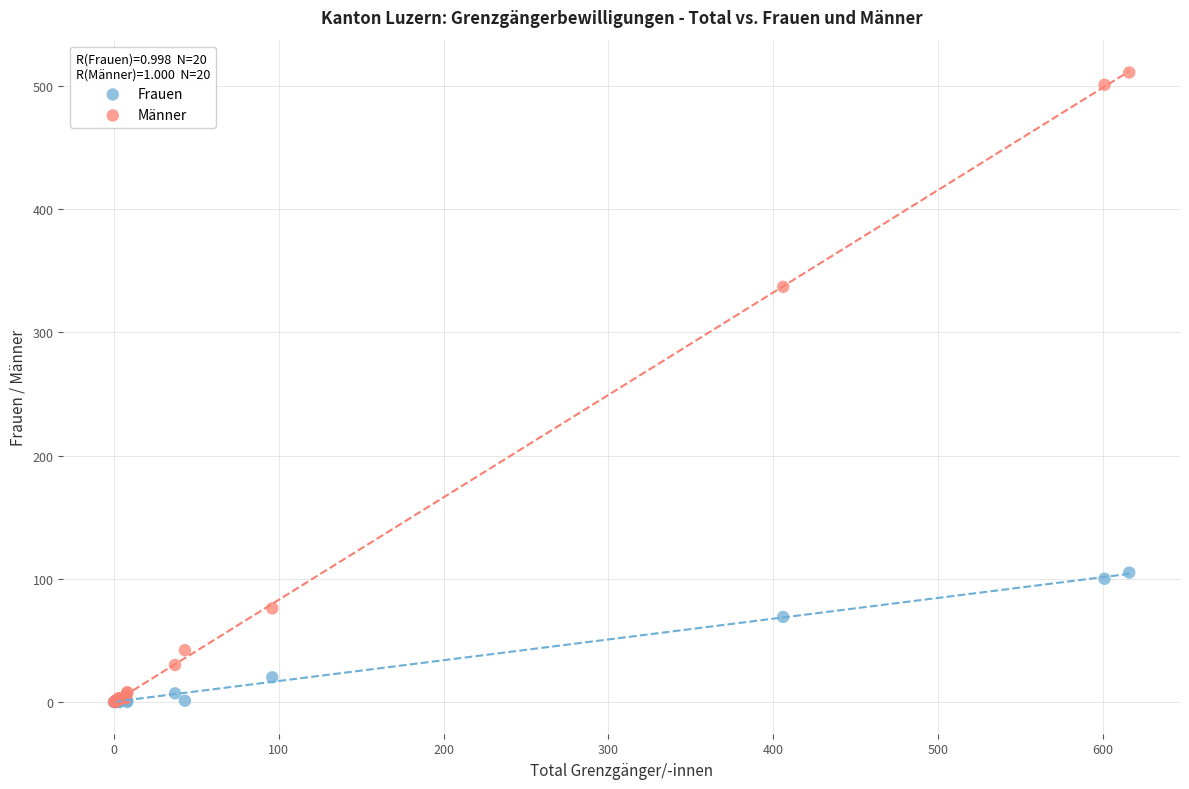

Which series has the largest Y range (max minus min)?

Männer